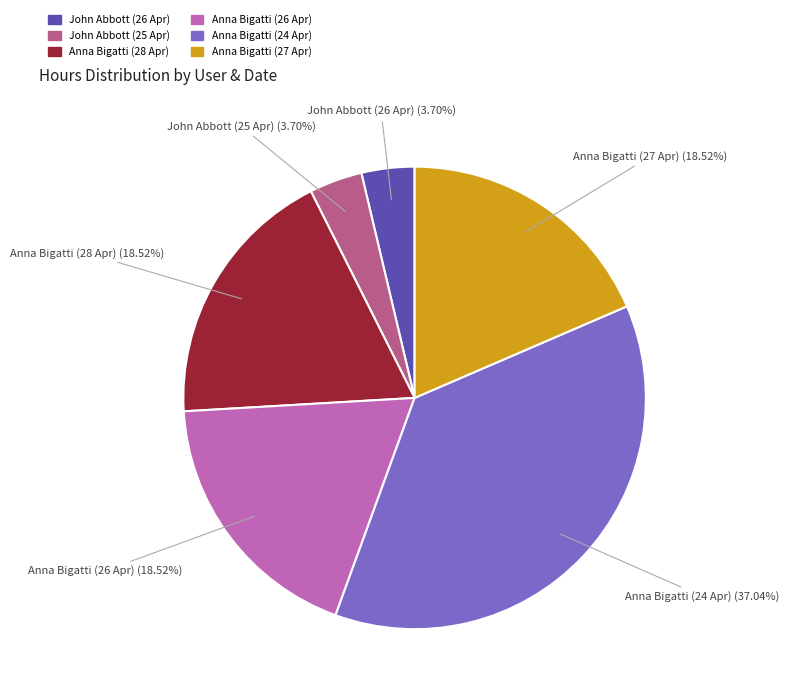

The Anna Bigatti (26 Apr) slice represents 12% of the pie. True or false?

False